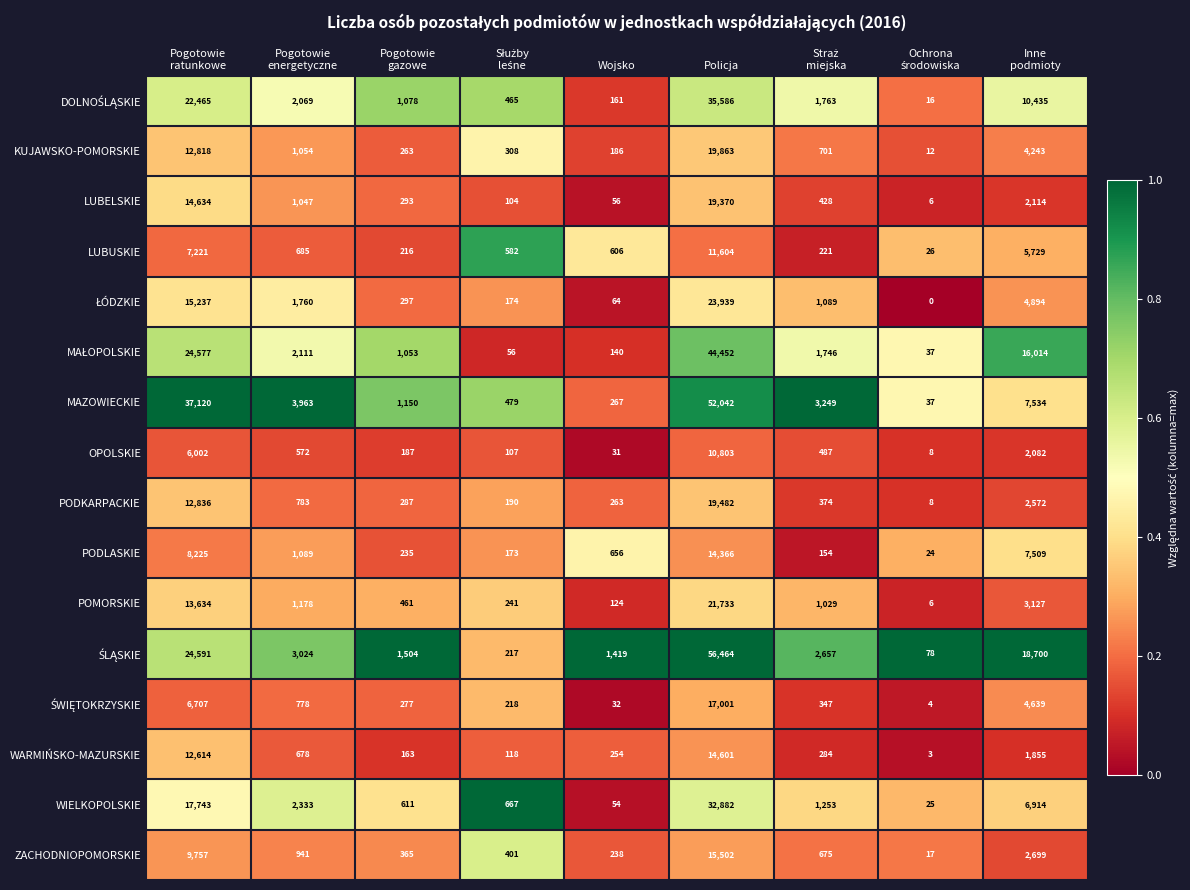

What is the approximate value of KUJAWSKO-POMORSKIE at Policja?

19863